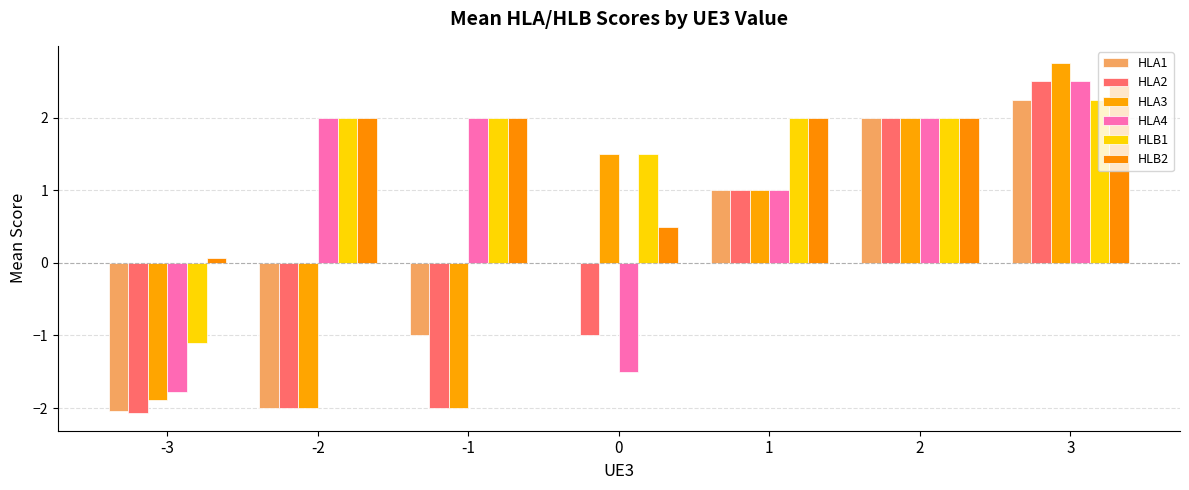

Rank the categories by HLA3 value from lowest to highest.

-2, -1, -3, 1, 0, 2, 3